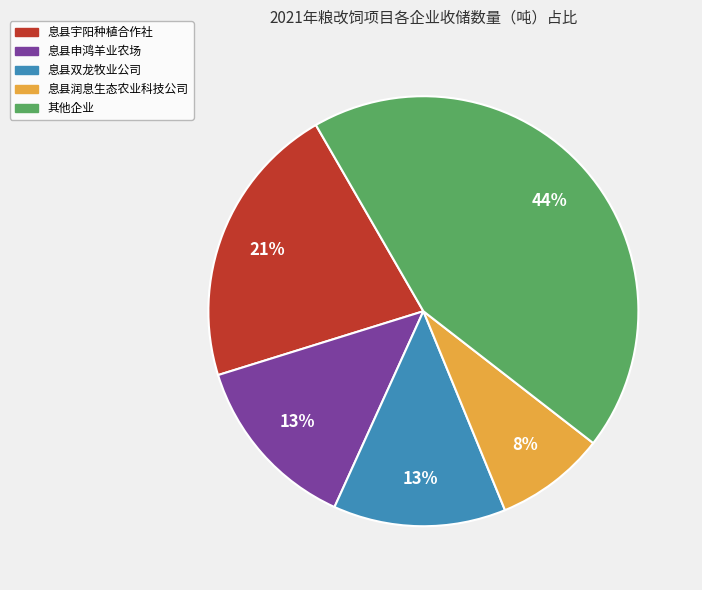

To the nearest percent, what is the average slice percentage?

20%